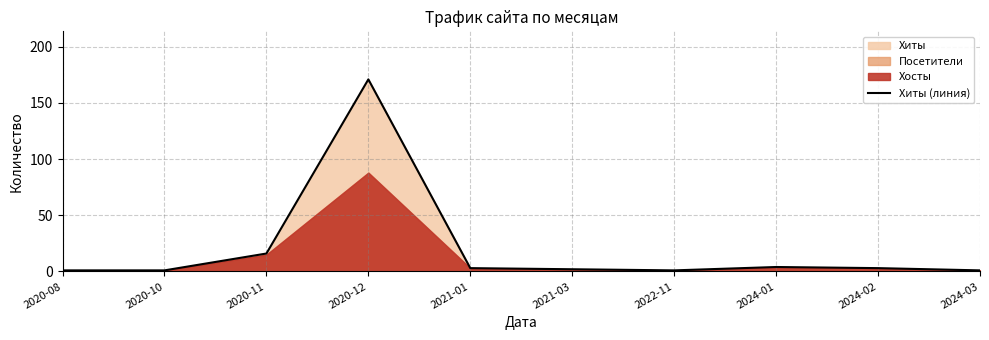

Reading right to left, transcribe all the data shown in this chart.

1	3	4	1	2	3	171	16	1	1